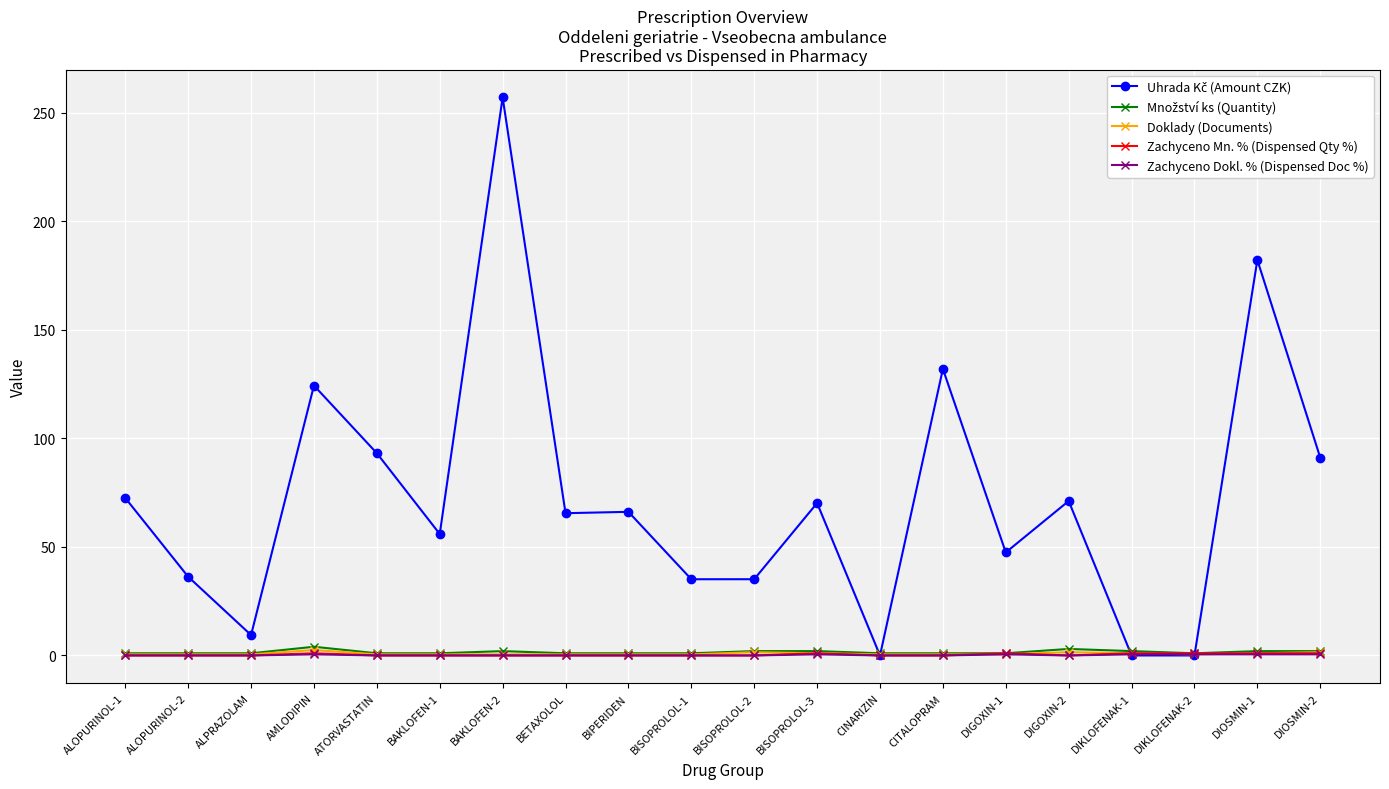

How many lines are shown in the chart?

5